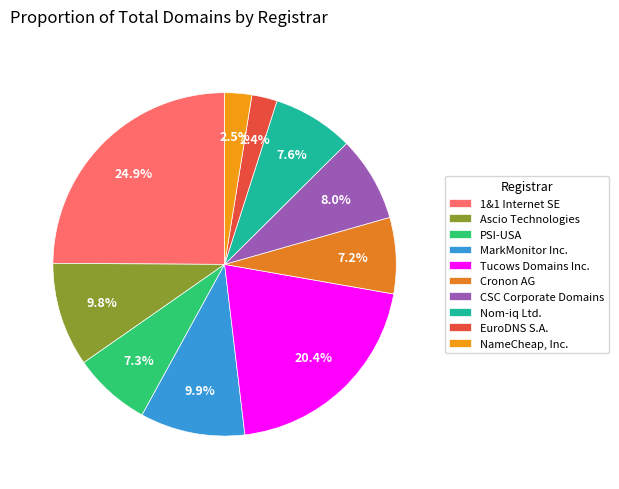

To the nearest percent, what is the combined percentage of 1&1 Internet SE and Cronon AG?

32%